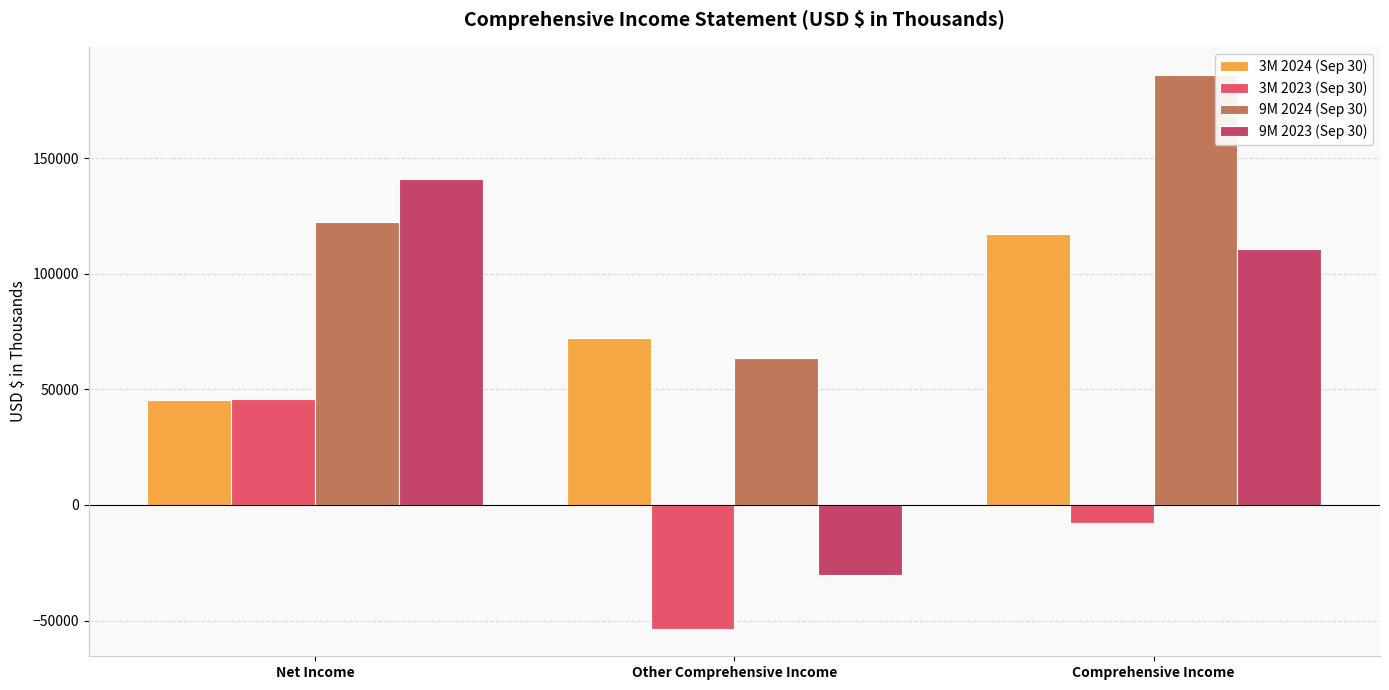

What is the label of the 1st bar from the right?

Comprehensive Income